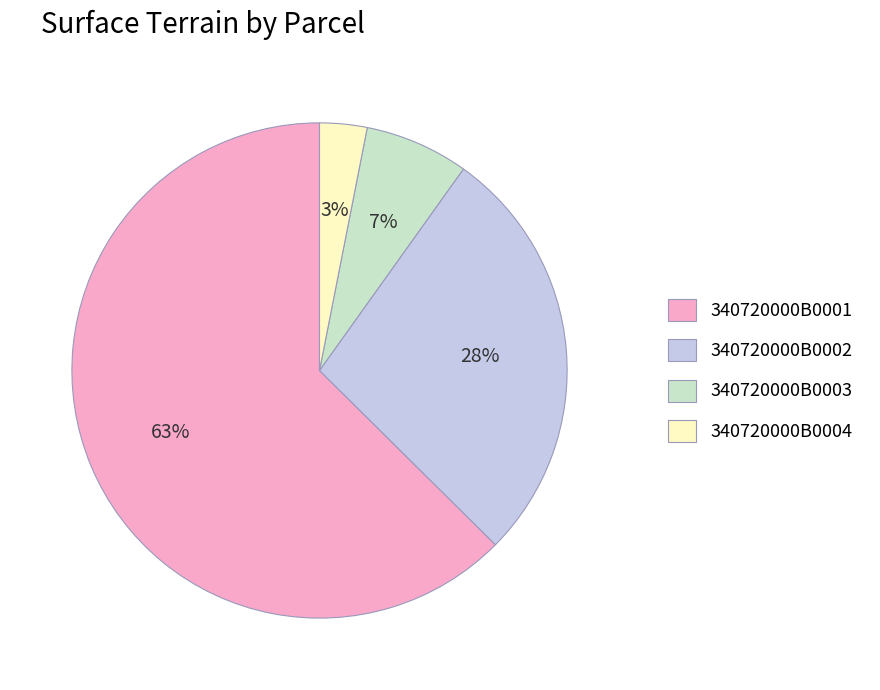

Between 340720000B0004 and 340720000B0003, which is larger?

340720000B0003